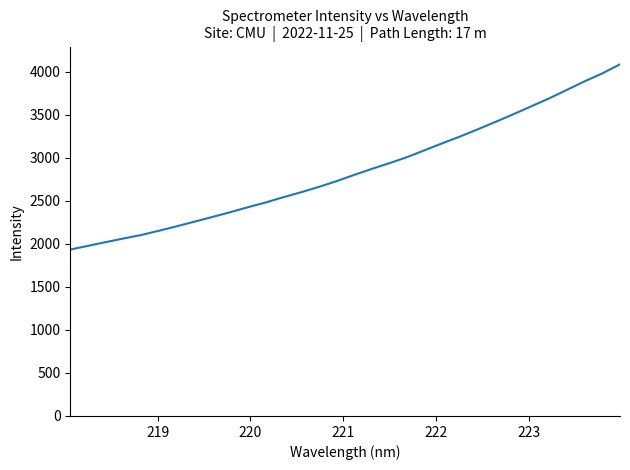

What is the average value?

2853.5